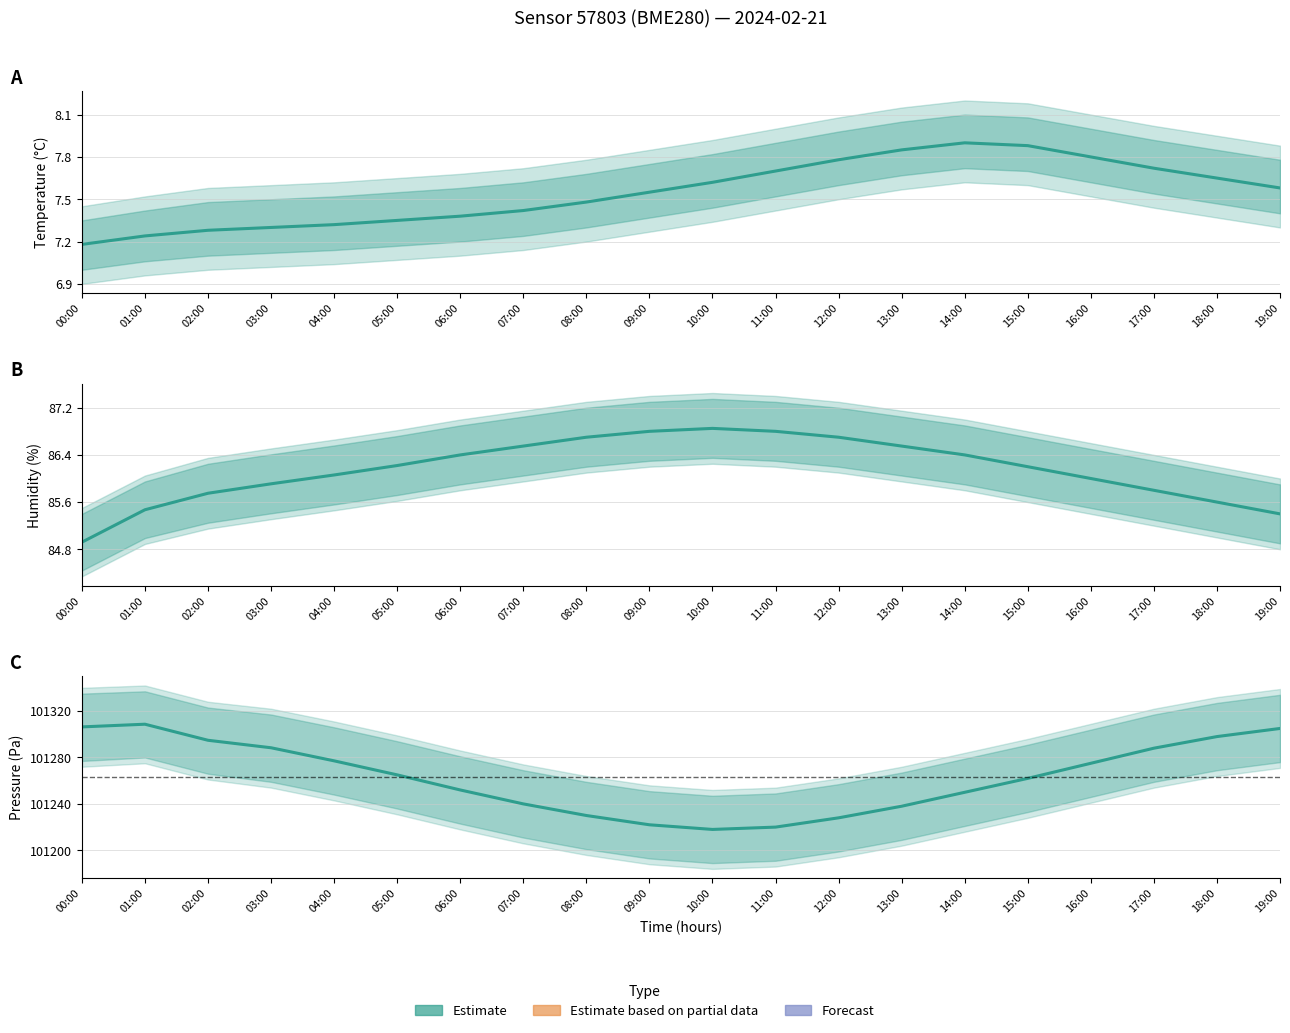

What is the highest value of the humidity series?

86.8